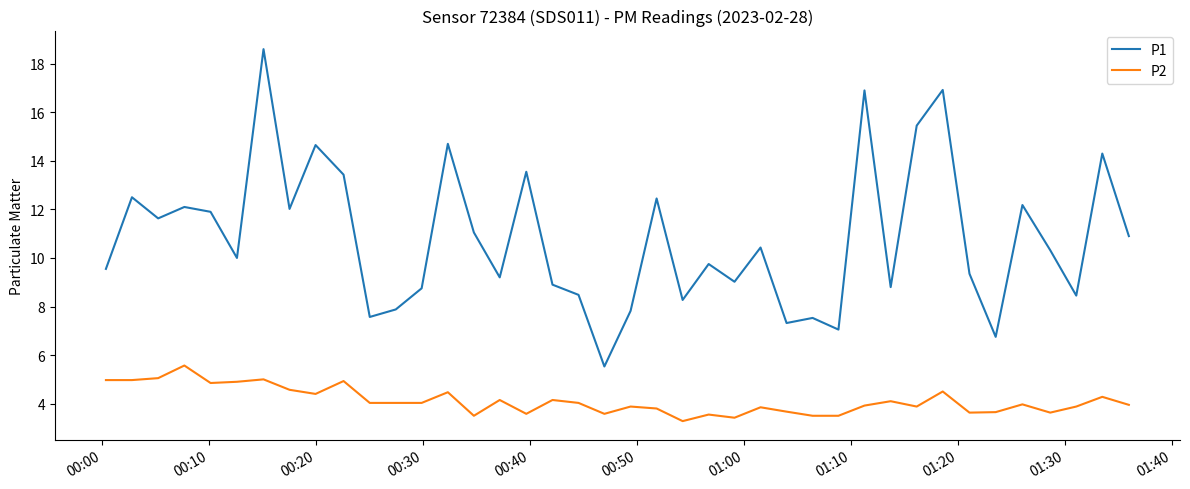

Which series has the widest spread of values?

P1